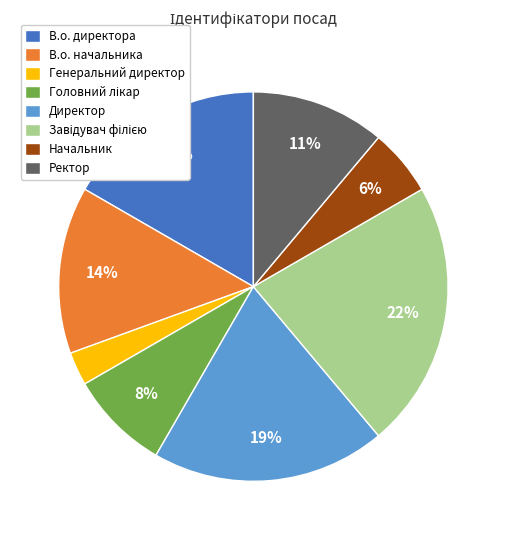

Does Директор account for over 50% of the chart?

No